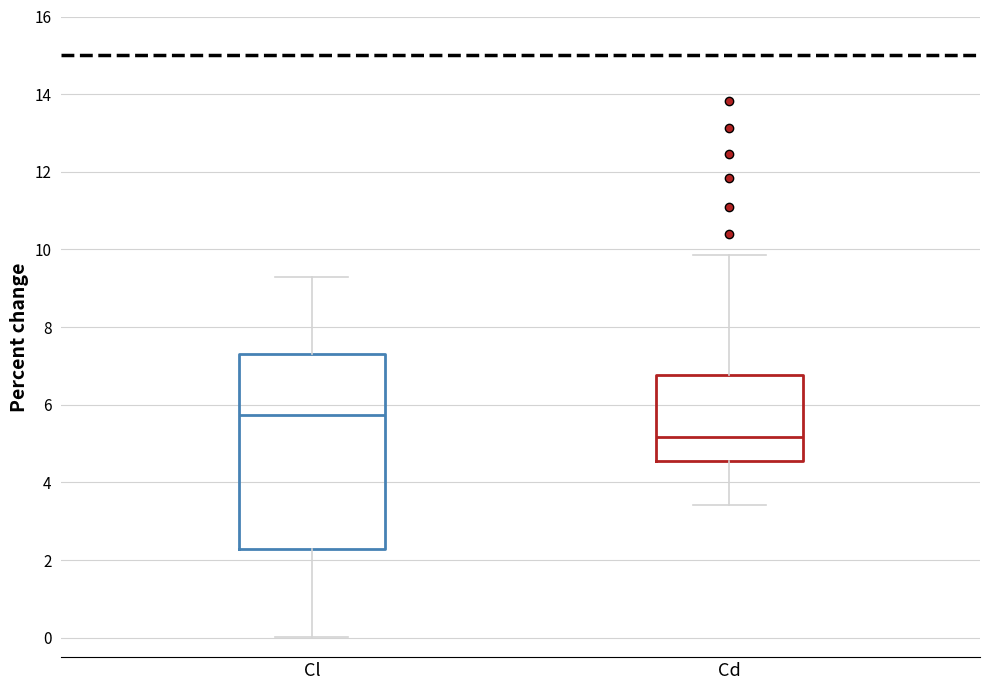

Reading left to right, transcribe this box plot: for each box, give where its median line is, the range the box spans, and where its two whiskers end, as read against the y-axis. The values are not printed on the chart, so give them approximately, as read against the axis.

Cl: median 5.8, box 2.2 to 7.2, whiskers 0.0 to 9.2
Cd: median 5.2, box 4.6 to 6.8, whiskers 3.4 to 9.8